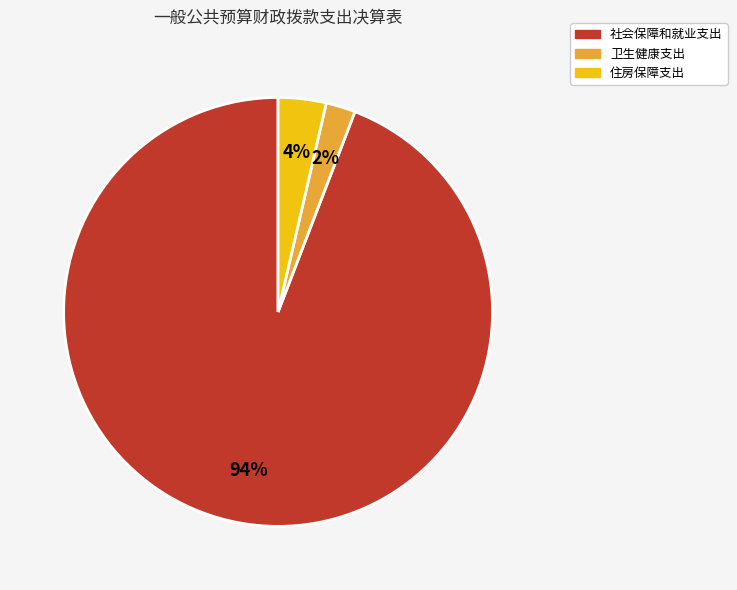

Between 社会保障和就业支出 and 住房保障支出, which is larger?

社会保障和就业支出